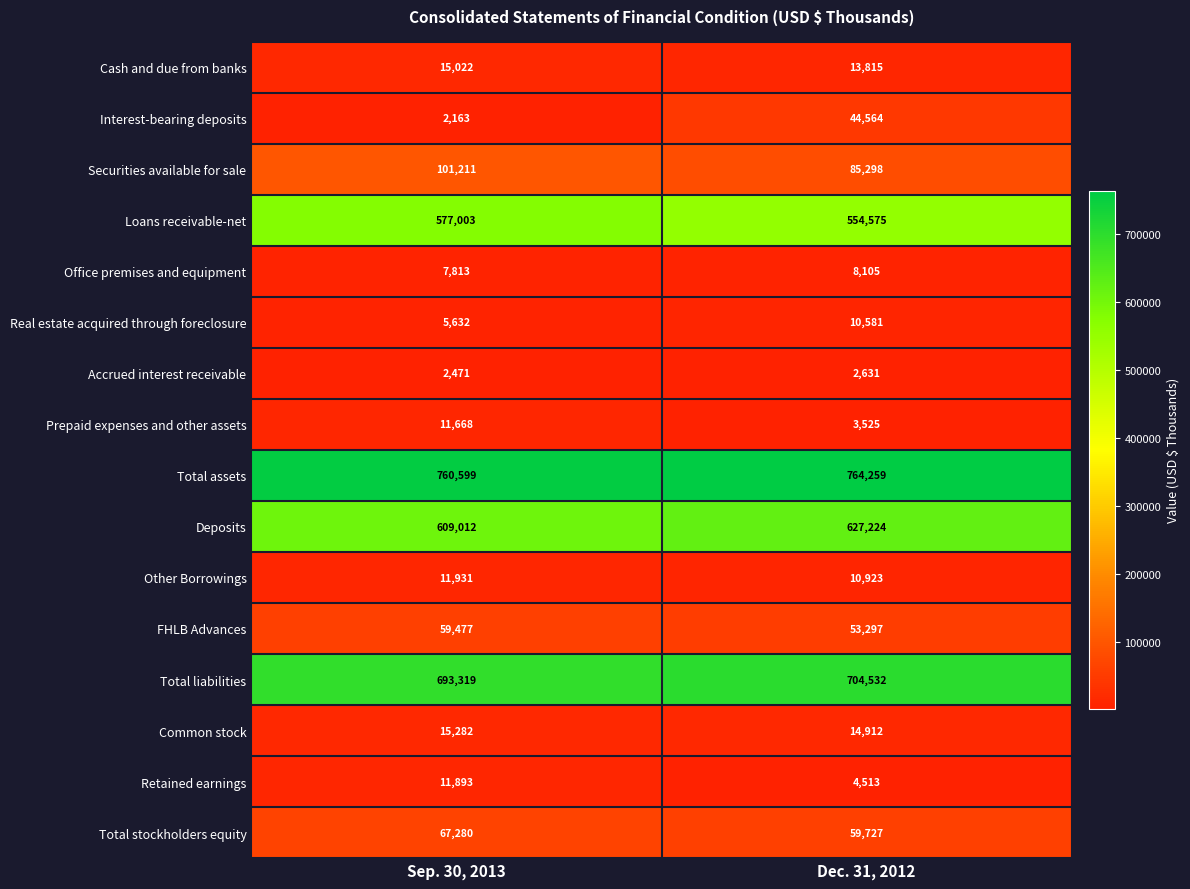

Which series has the largest total across all categories?

Total assets